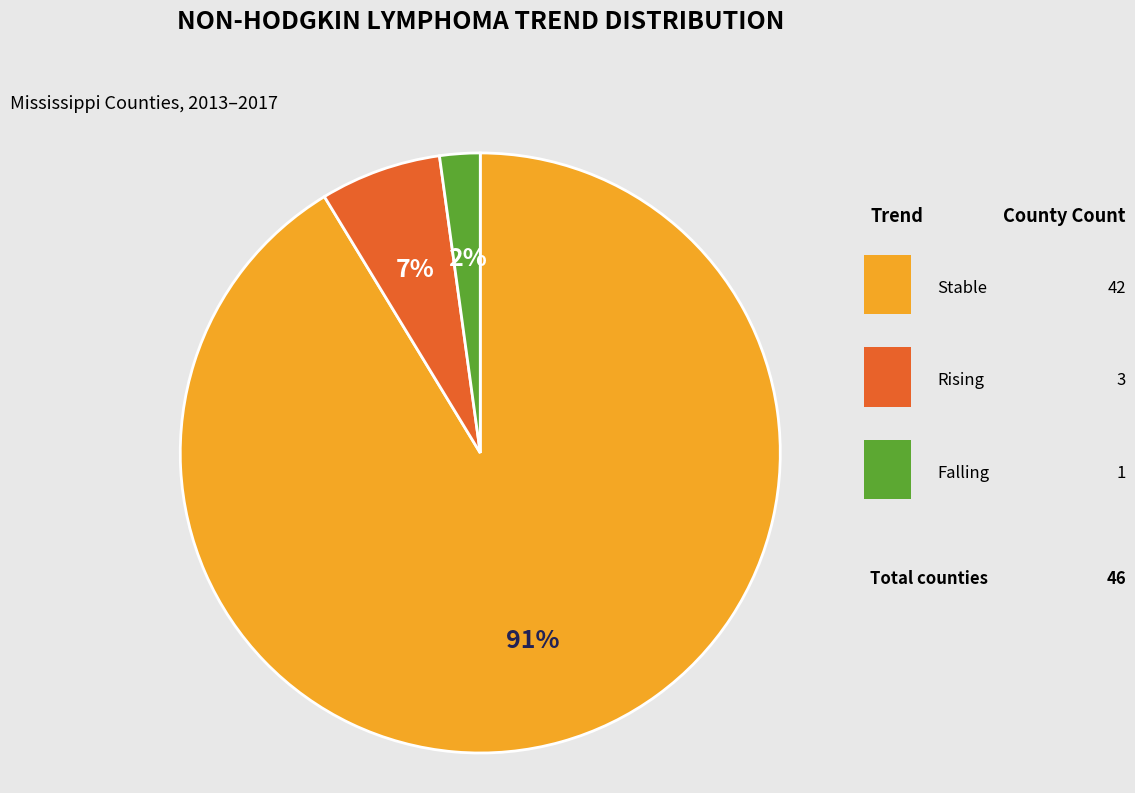

Does any single category account for the majority?

Yes